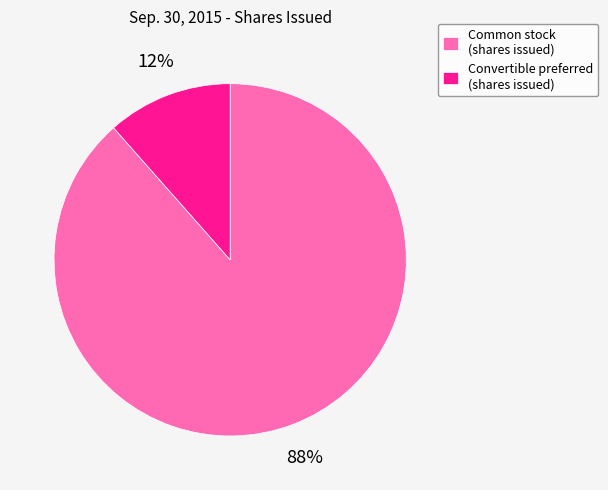

Is there any slice that represents more than half of the pie?

Yes